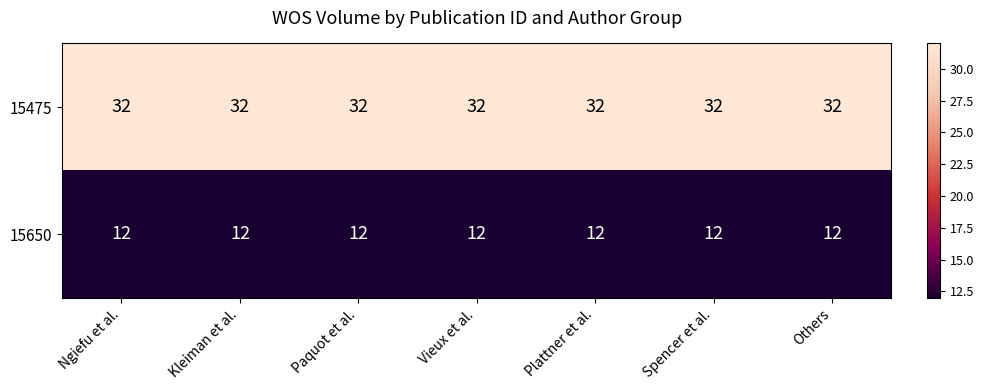

True or false: 15650 has a value of 12 at Paquot et al..

True